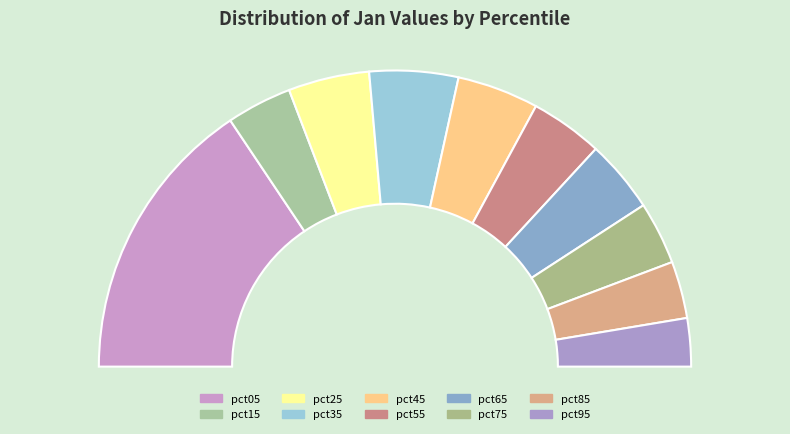

Rank the categories by value from lowest to highest.

pct95, pct85, pct75, pct15, pct55, pct65, pct25, pct45, pct35, pct05